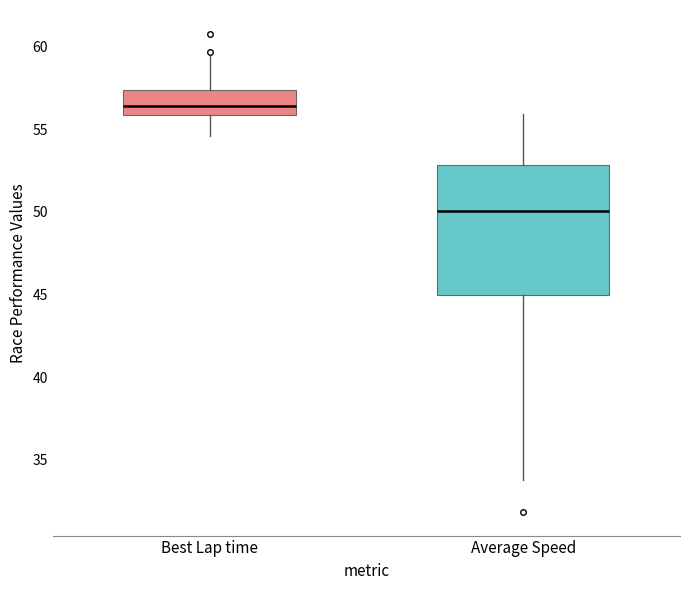

Reading left to right, read every box against the y-axis: the position of its median line, the range the box covers, and the ends of its whiskers. The values are not printed on the chart, so give them approximately, as read against the axis.

Best Lap time: median 56.5, box 56.0 to 57.5, whiskers 54.5 to 59.5
Average Speed: median 50.0, box 45.0 to 53.0, whiskers 34.0 to 56.0